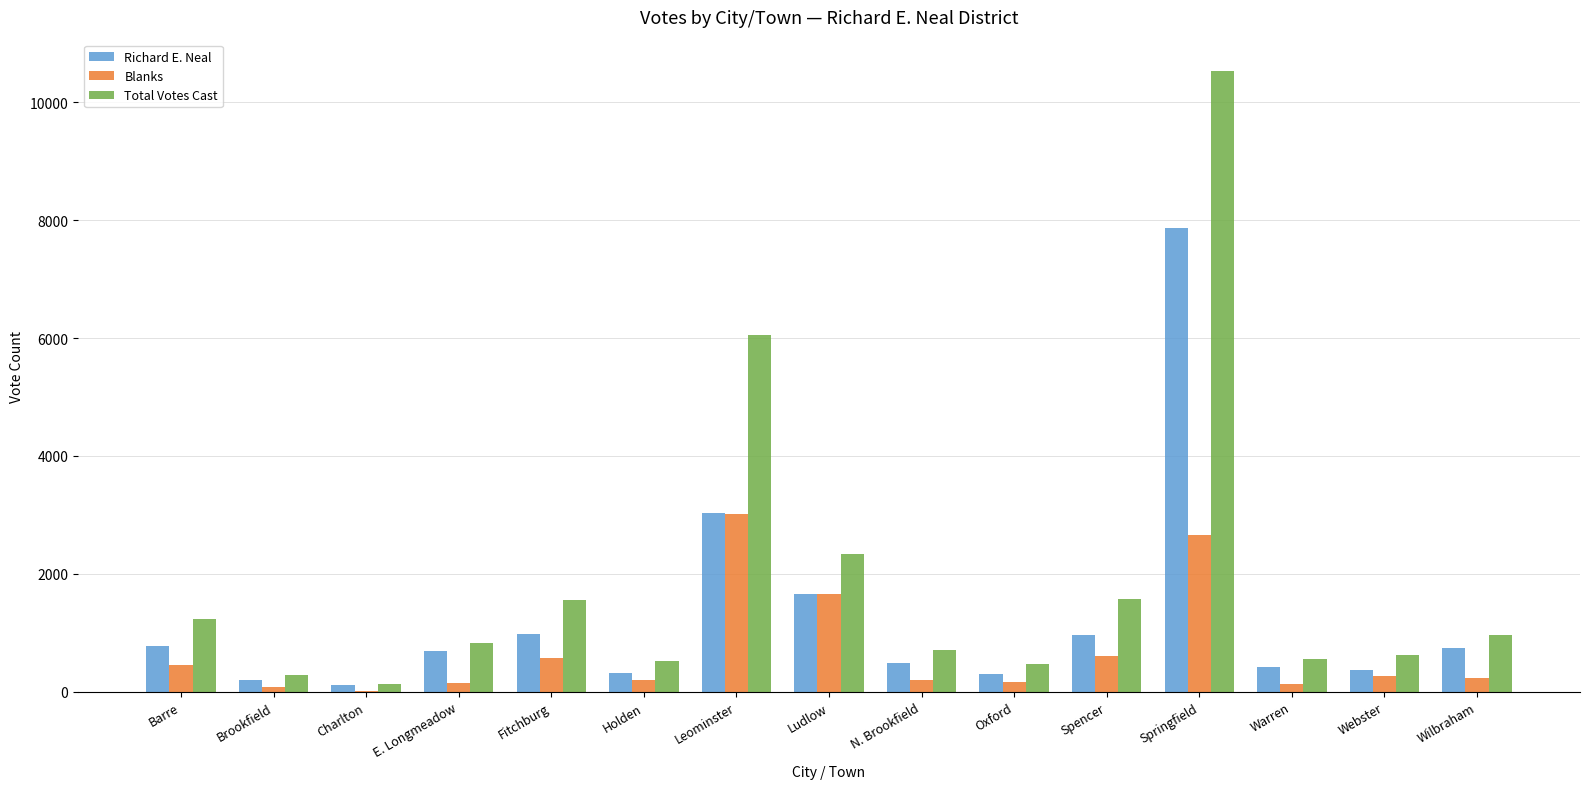

What is the maximum value shown in the chart?

10531